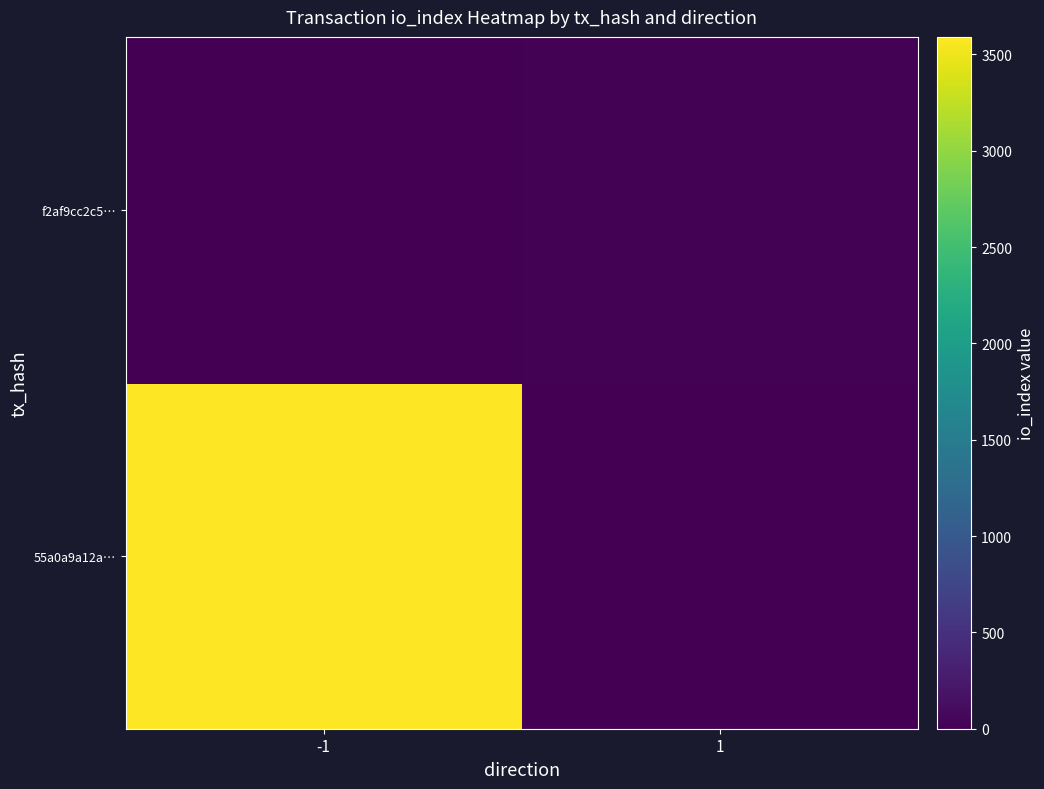

At how many categories does at least one series exceed 1543?

1